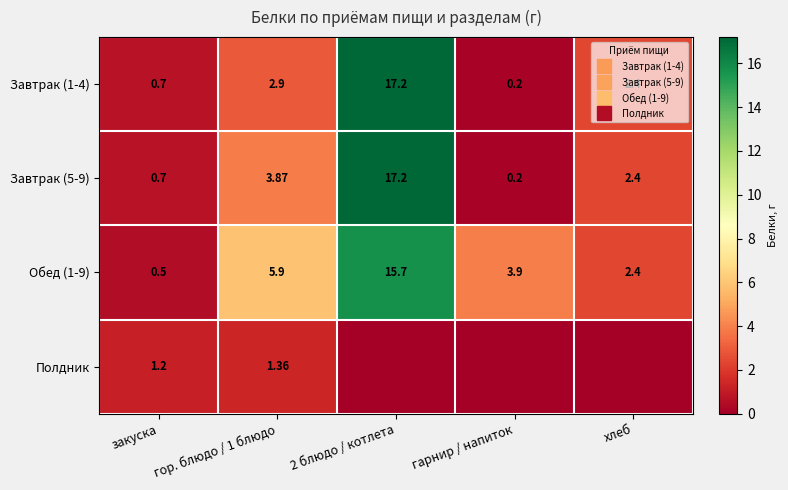

How many distinct data groups are displayed?

4